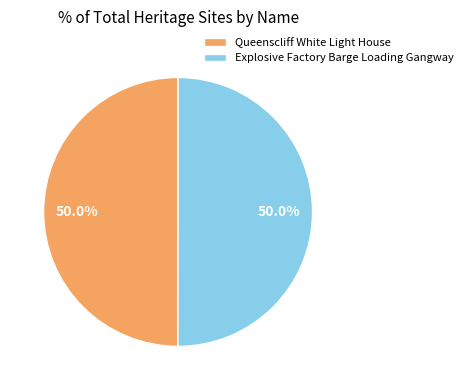

The Explosive Factory Barge Loading Gangway slice represents 50% of the pie. True or false?

True